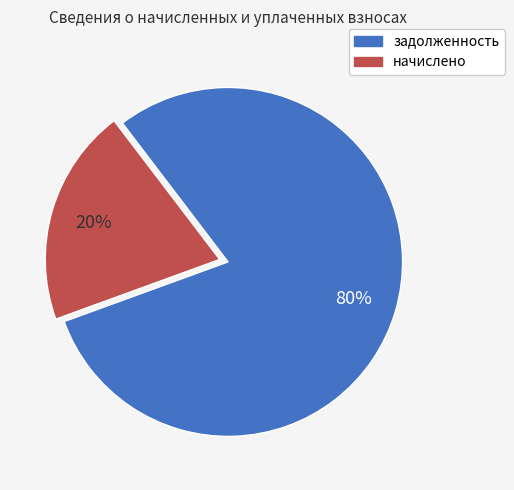

What is the smallest slice in the pie chart?

начислено